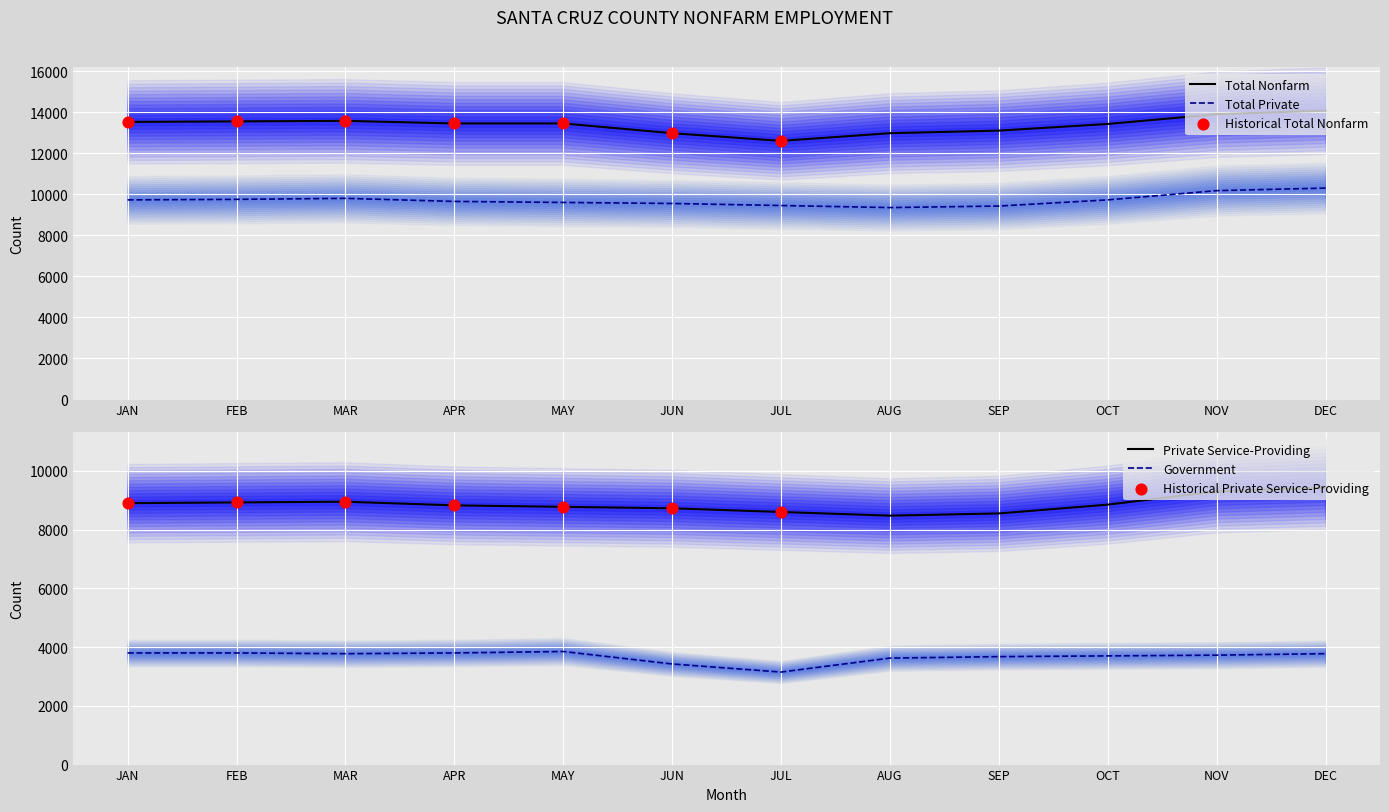

What are all the series names shown in the legend?

Total Nonfarm, Total Private, Private Service-Providing, Government